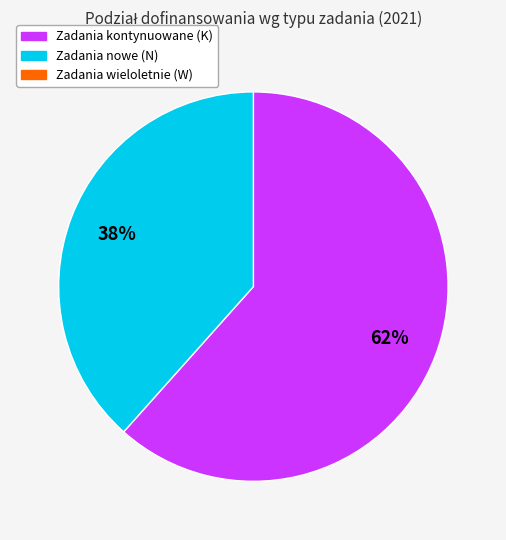

How many slices are in this pie chart?

2